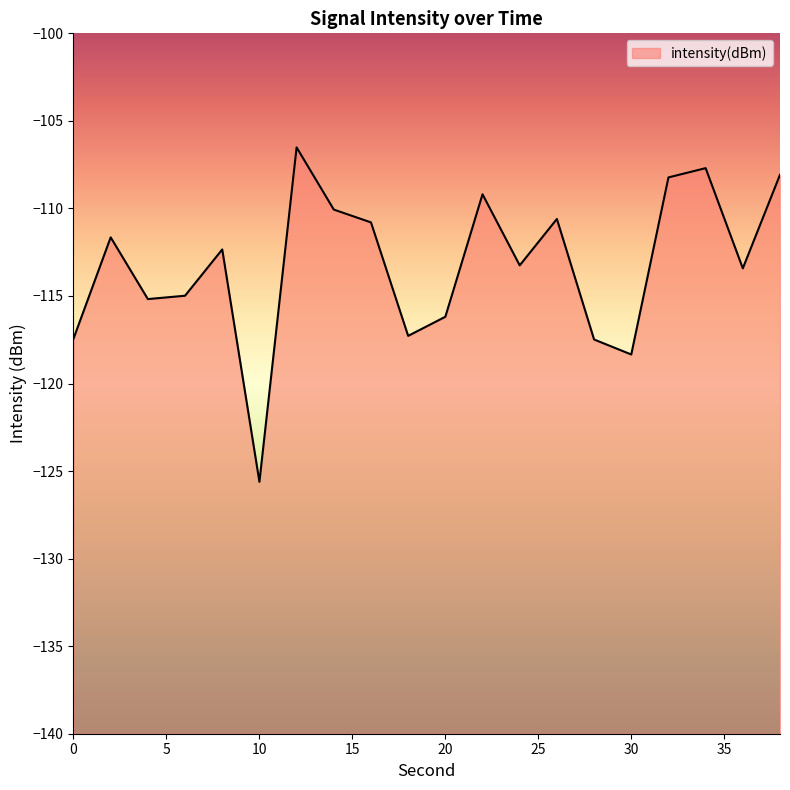

Reading left to right, transcribe all the data shown in this chart.

0=-117.4	2=-111.7	4=-115.2	6=-115.0	8=-112.3	10=-125.6	12=-106.5	14=-110.1	16=-110.8	18=-117.3	20=-116.2	22=-109.2	24=-113.3	26=-110.6	28=-117.5	30=-118.3	32=-108.2	34=-107.7	36=-113.4	38=-108.1